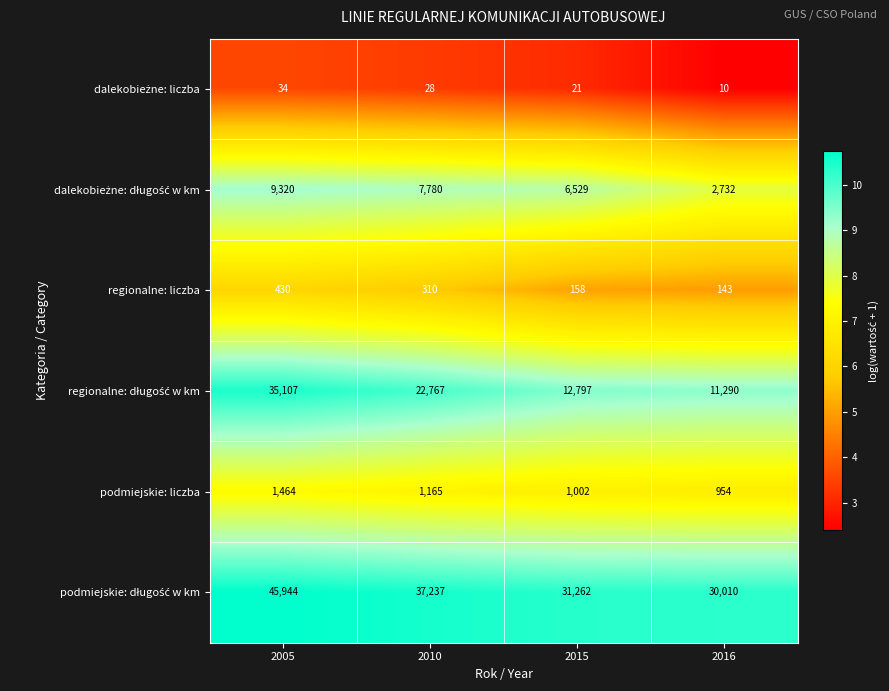

True or false: regionalne: liczba has a value of 467 at 2010.

False